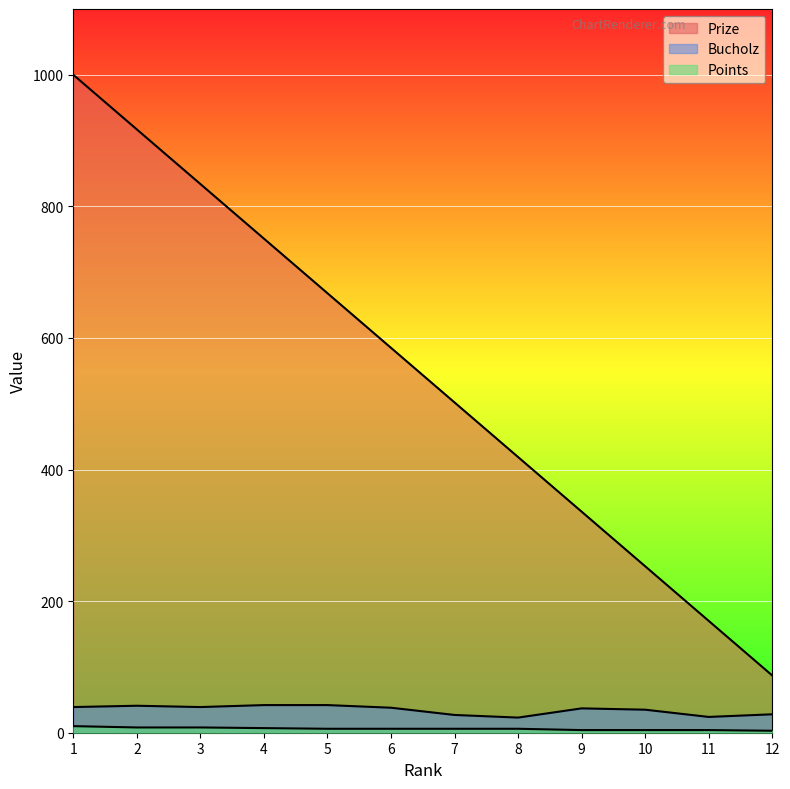

List the series in order of their peak value, lowest first.

Points, Bucholz, Prize